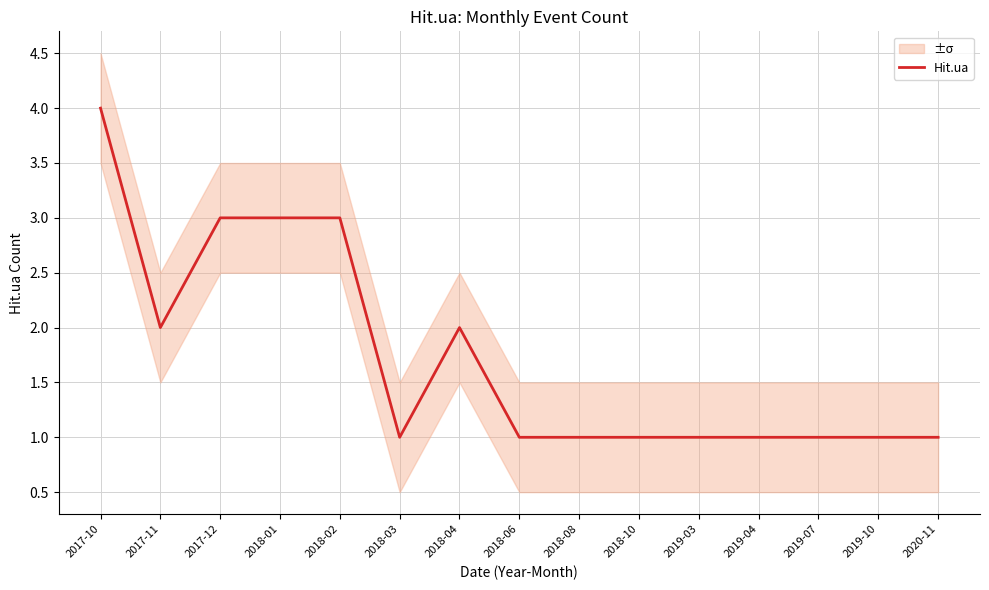

List the labels in order of value, smallest first.

2018-03, 2018-06, 2018-08, 2018-10, 2019-03, 2019-04, 2019-07, 2019-10, 2020-11, 2017-11, 2018-04, 2017-12, 2018-01, 2018-02, 2017-10